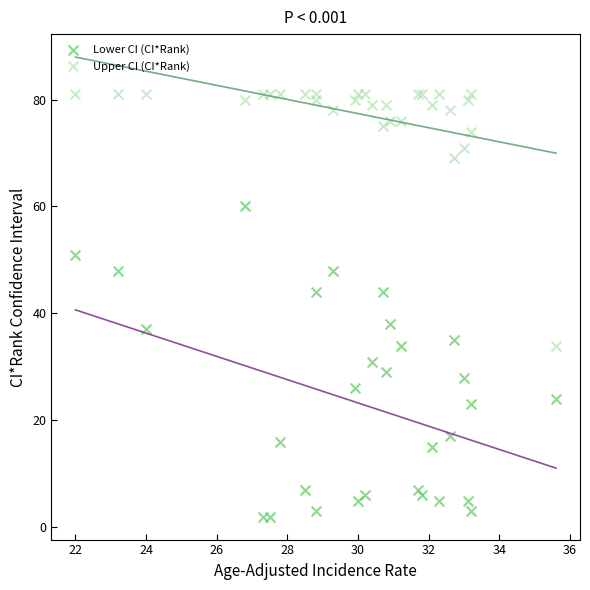

Which series contains the lowest Y value?

Lower CI (CI*Rank)